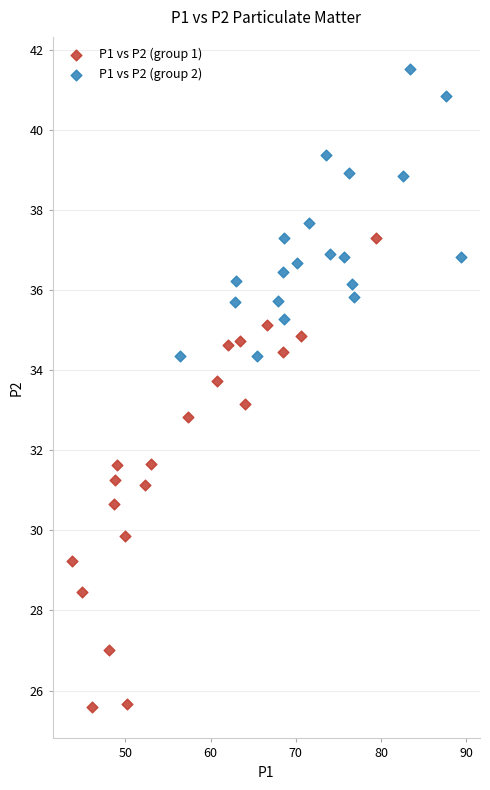

Which series has the largest Y range (max minus min)?

P1 vs P2 (group 1)